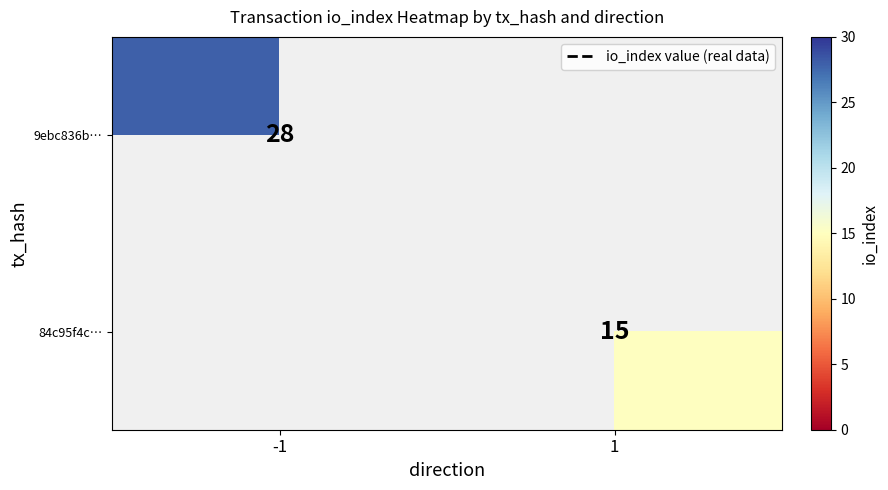

The value of 9ebc836b… at -1 is 13. True or false?

False